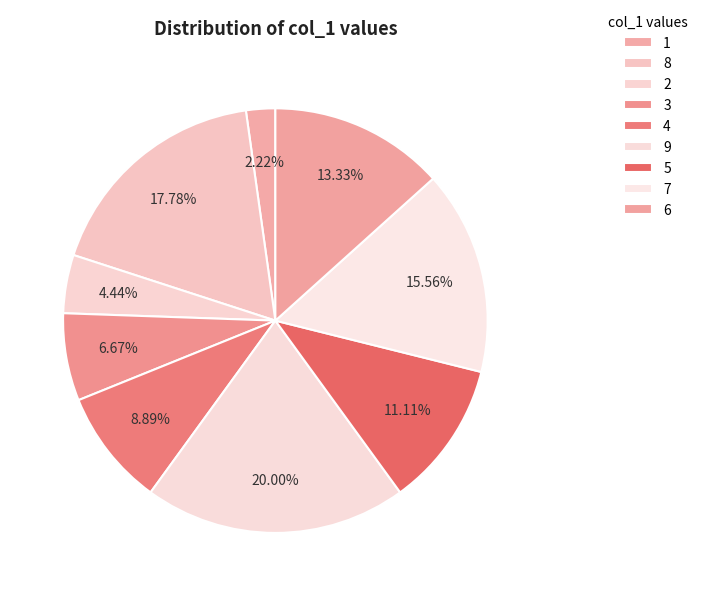

Count the number of slices in the pie.

9